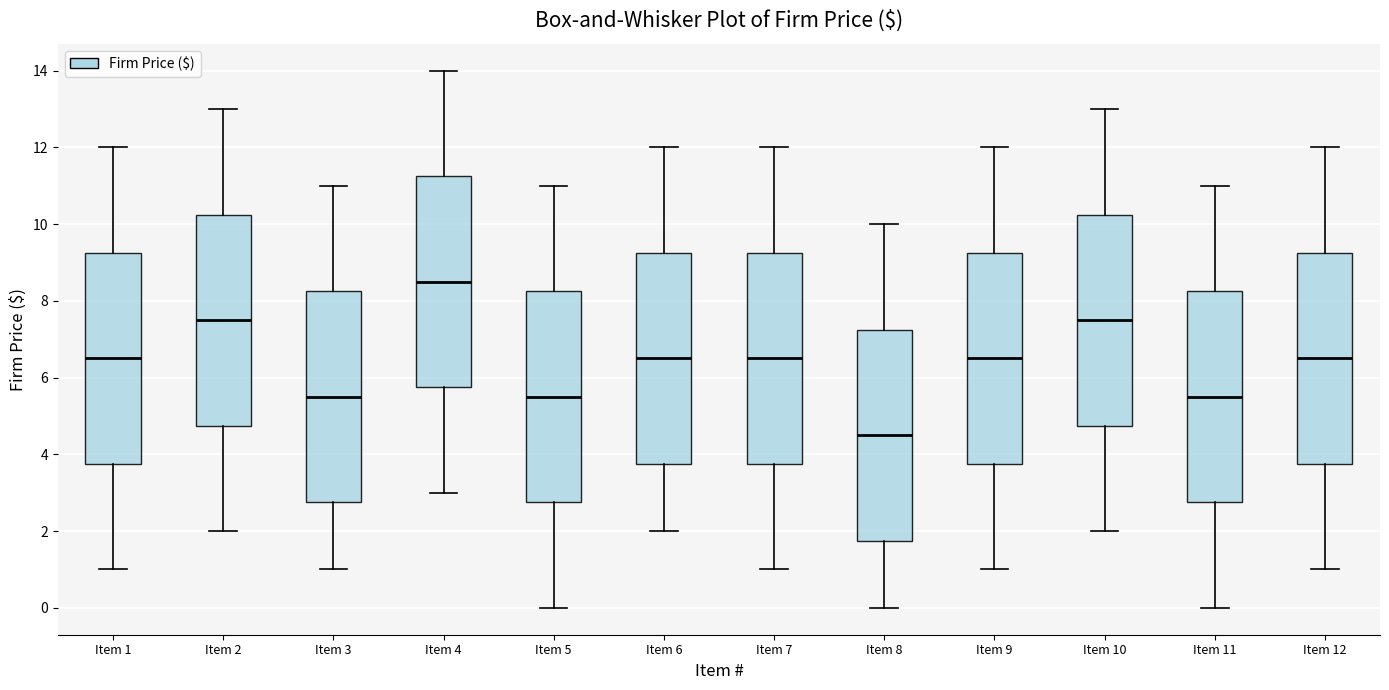

Reading left to right, read every box against the y-axis: the position of its median line, the range the box covers, and the ends of its whiskers. The values are not printed on the chart, so give them approximately, as read against the axis.

Item 1: median 6.6, box 3.8 to 9.2, whiskers 1.0 to 12.0
Item 2: median 7.6, box 4.8 to 10.2, whiskers 2.0 to 13.0
Item 3: median 5.6, box 2.8 to 8.2, whiskers 1.0 to 11.0
Item 4: median 8.6, box 5.8 to 11.2, whiskers 3.0 to 14.0
Item 5: median 5.6, box 2.8 to 8.2, whiskers 0.0 to 11.0
Item 6: median 6.6, box 3.8 to 9.2, whiskers 2.0 to 12.0
Item 7: median 6.6, box 3.8 to 9.2, whiskers 1.0 to 12.0
Item 8: median 4.6, box 1.8 to 7.2, whiskers 0.0 to 10.0
Item 9: median 6.6, box 3.8 to 9.2, whiskers 1.0 to 12.0
Item 10: median 7.6, box 4.8 to 10.2, whiskers 2.0 to 13.0
Item 11: median 5.6, box 2.8 to 8.2, whiskers 0.0 to 11.0
Item 12: median 6.6, box 3.8 to 9.2, whiskers 1.0 to 12.0